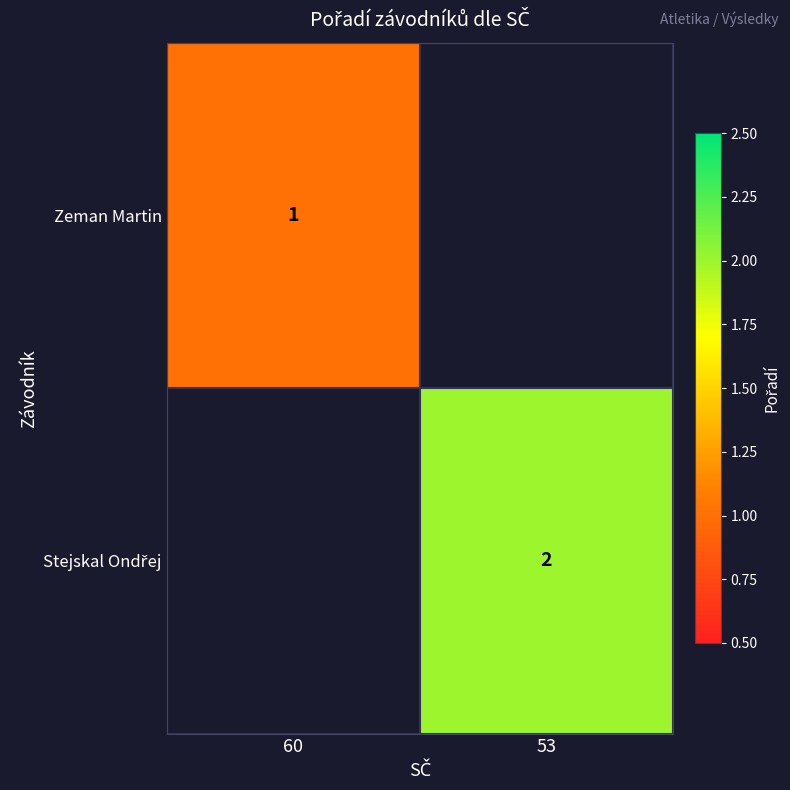

List the series in order of their peak value, lowest first.

Zeman Martin, Stejskal Ondřej